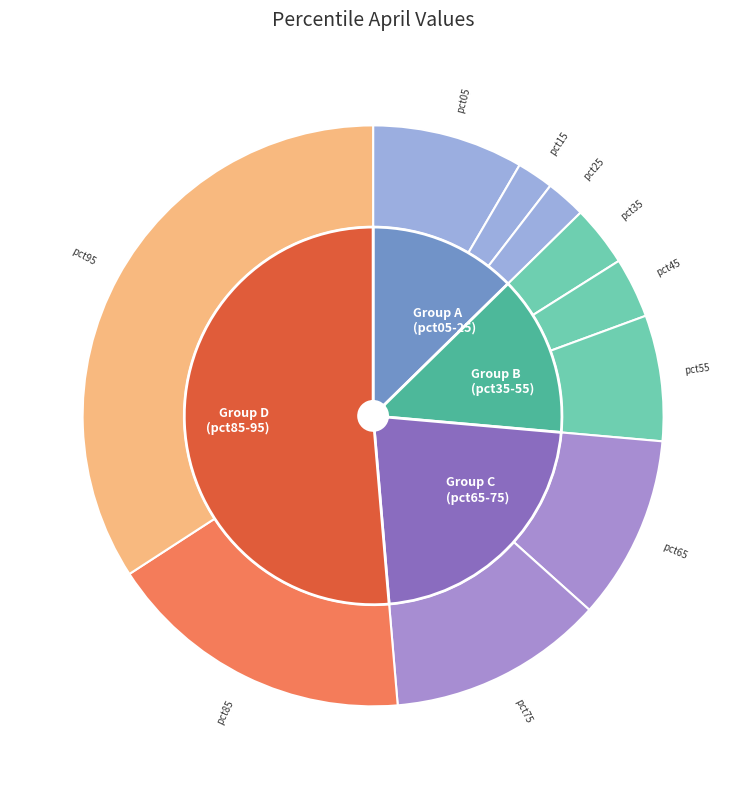

True or false: pct95 accounts for 46% of the total.

False